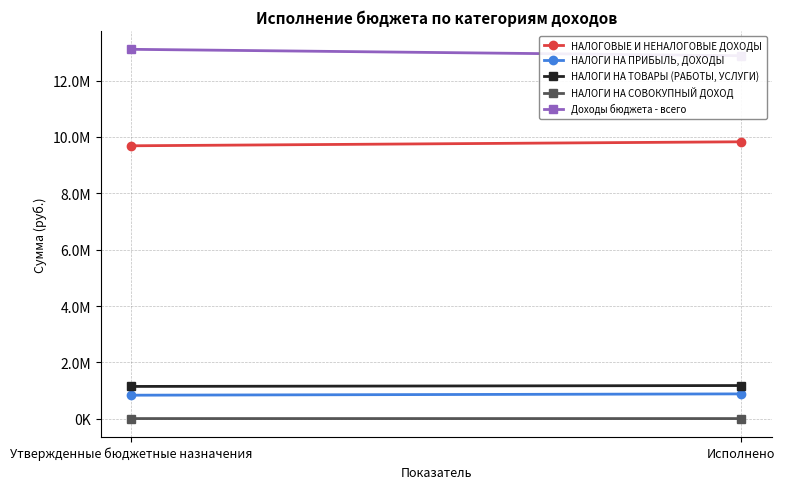

How many data points does each series have?

2